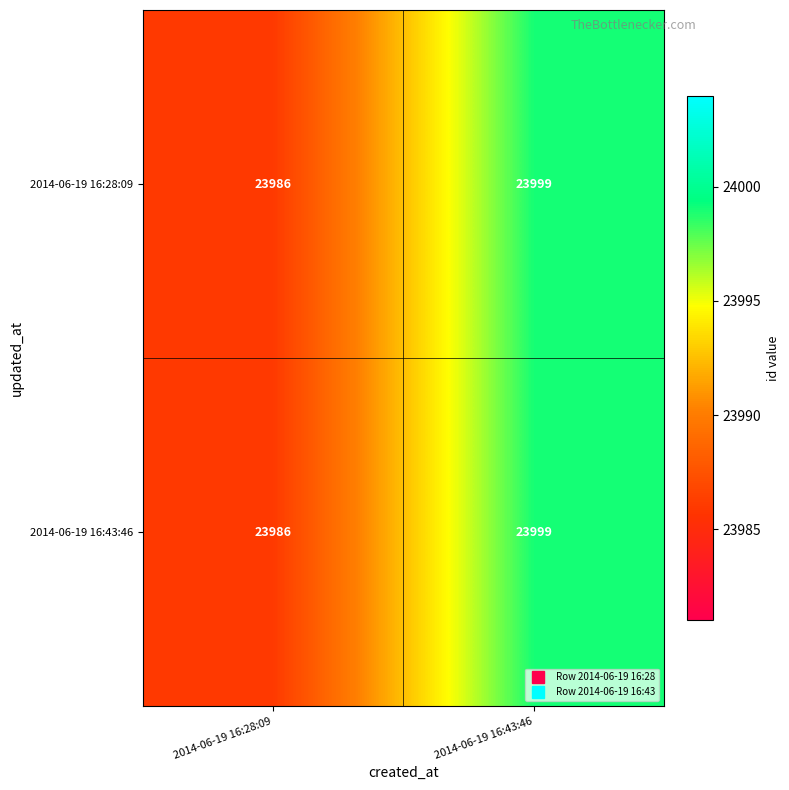

The 2014-06-19 16:28:09 series shows 10179 at 2014-06-19 16:43:46. True or false?

False